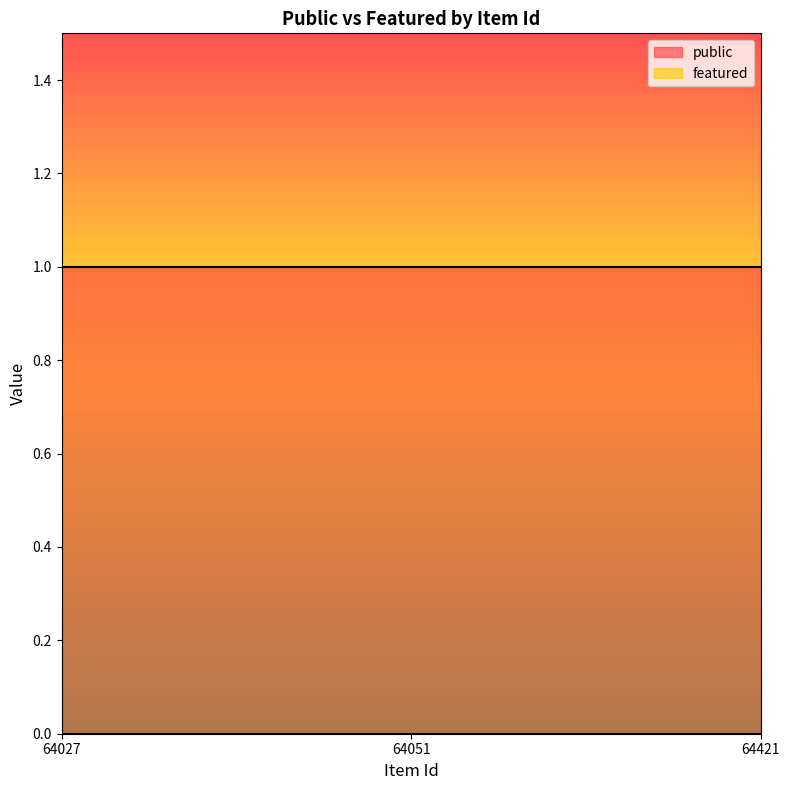

The value of featured at 64051 is 0. True or false?

True